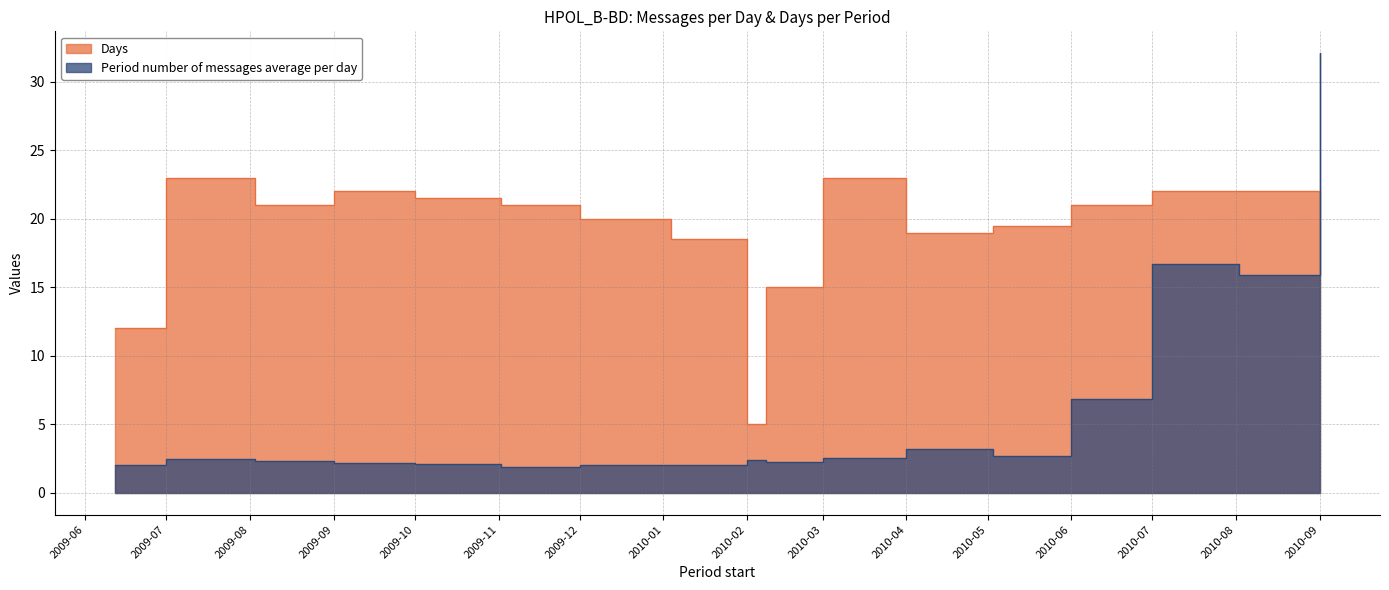

Does the chart display data point markers on the line(s)?

No